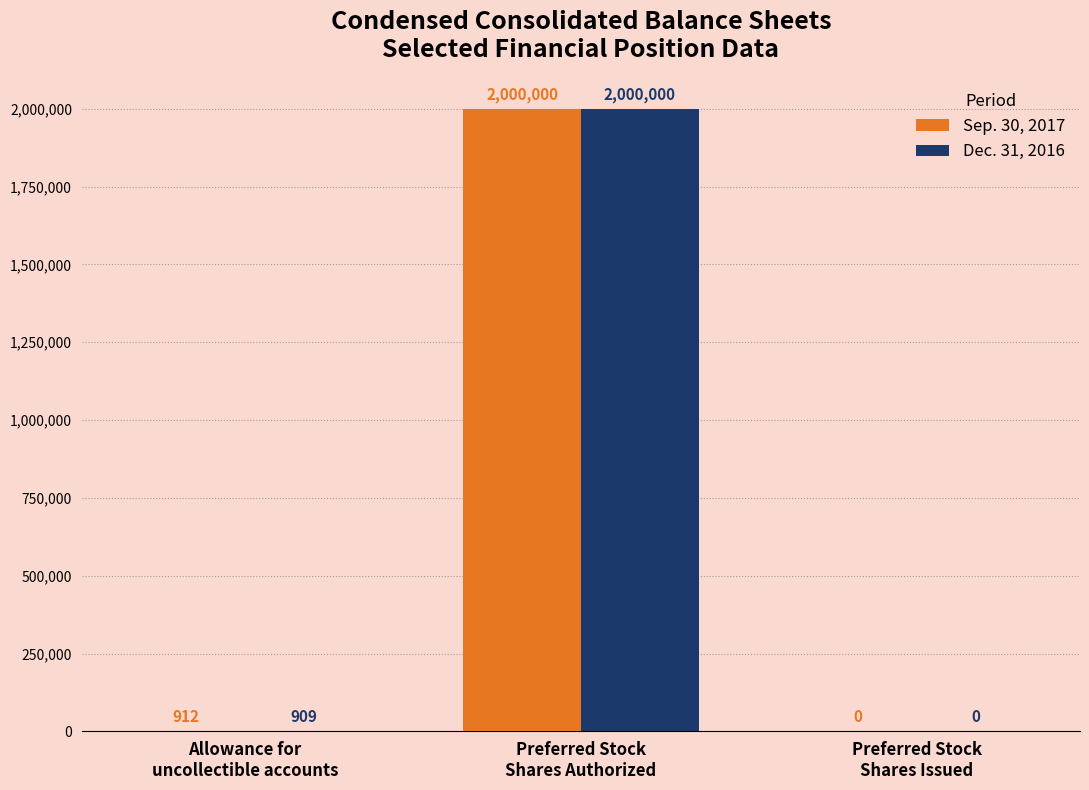

What are all the series names shown in the legend?

Sep. 30, 2017, Dec. 31, 2016